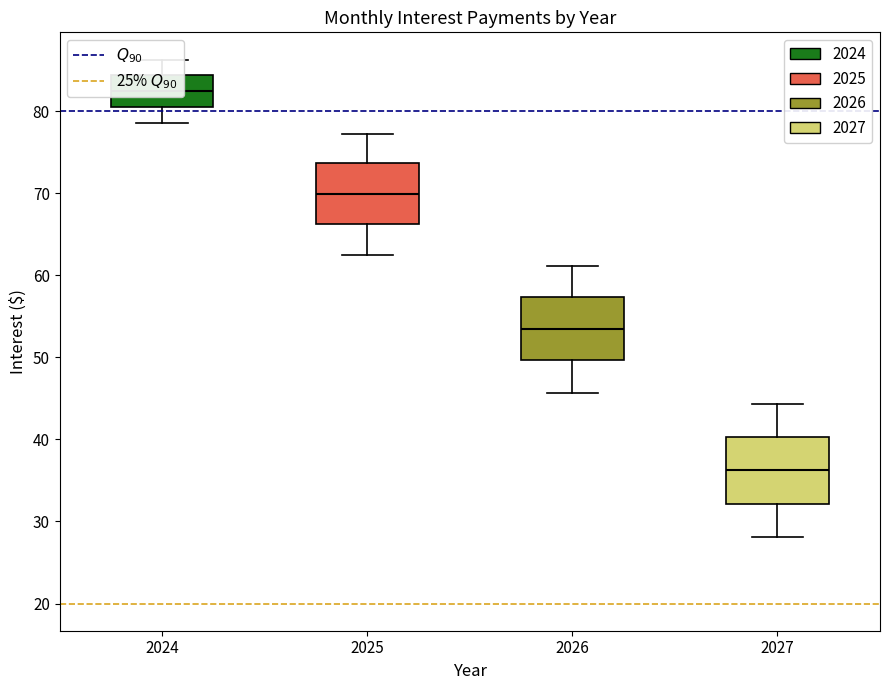

Reading left to right, read every box against the y-axis: the position of its median line, the range the box covers, and the ends of its whiskers. The values are not printed on the chart, so give them approximately, as read against the axis.

2024: median 82, box 81 to 84, whiskers 79 to 86
2025: median 70, box 66 to 74, whiskers 63 to 77
2026: median 54, box 50 to 57, whiskers 46 to 61
2027: median 36, box 32 to 40, whiskers 28 to 44